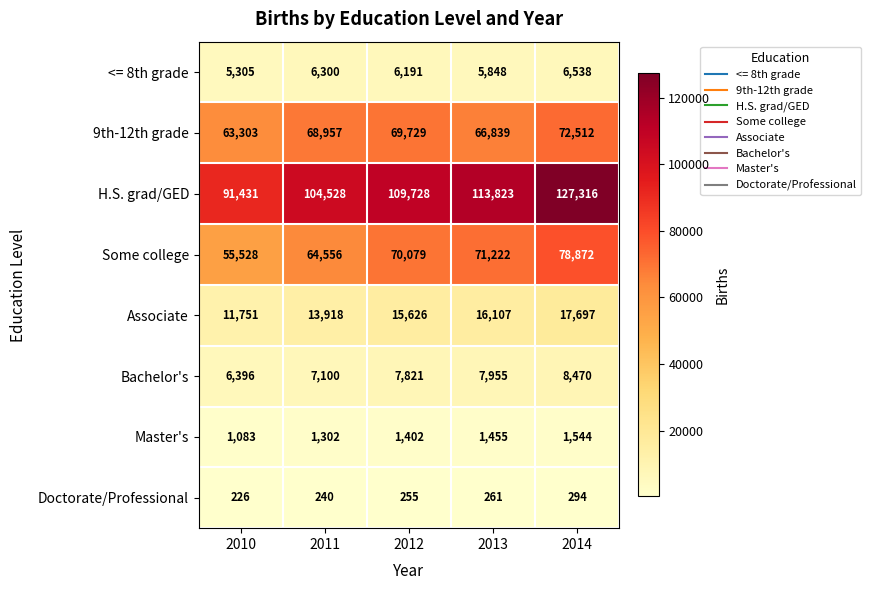

Rank the series at 2013 from lowest to highest value.

Doctorate/Professional, Master's, <= 8th grade, Bachelor's, Associate, 9th-12th grade, Some college, H.S. grad/GED